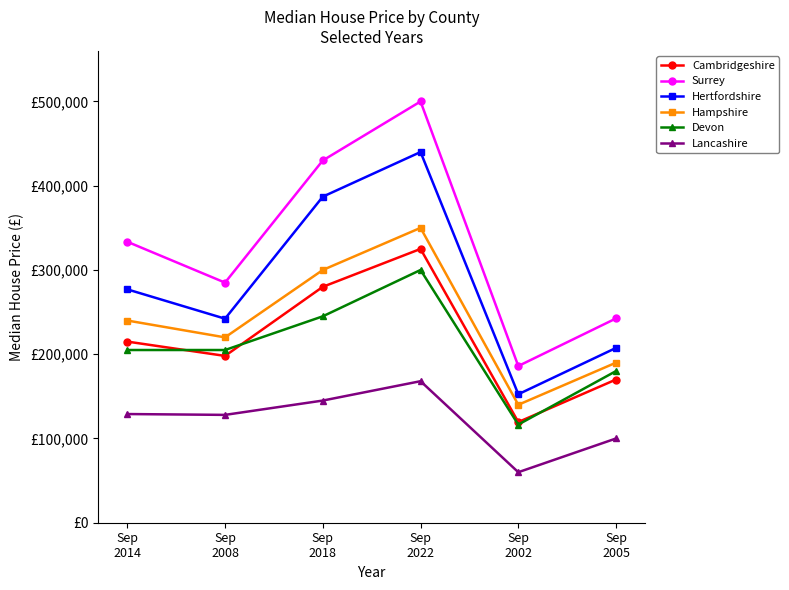

What are all the series names shown in the legend?

Cambridgeshire, Surrey, Hertfordshire, Hampshire, Devon, Lancashire